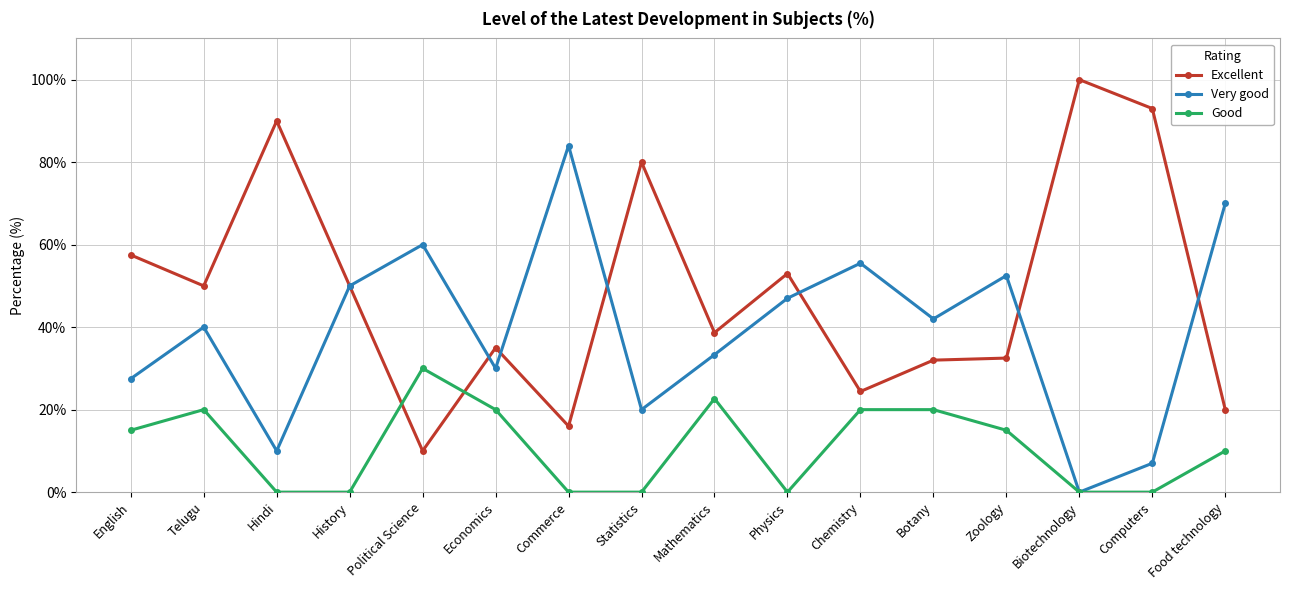

List the series in order of their overall mean, highest first.

Excellent, Very good, Good